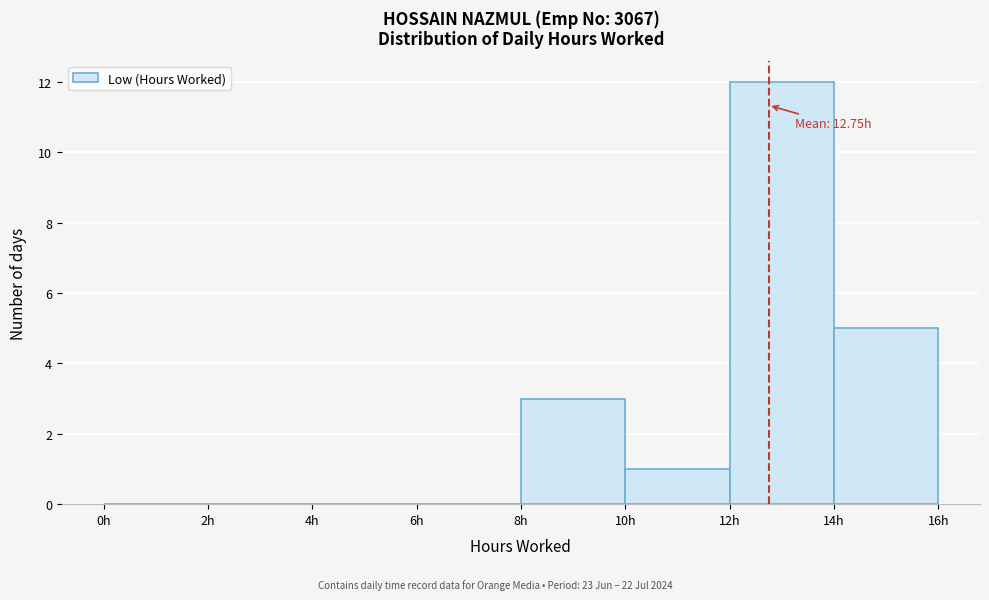

Which range on the x-axis has the tallest bar?

12 to 14